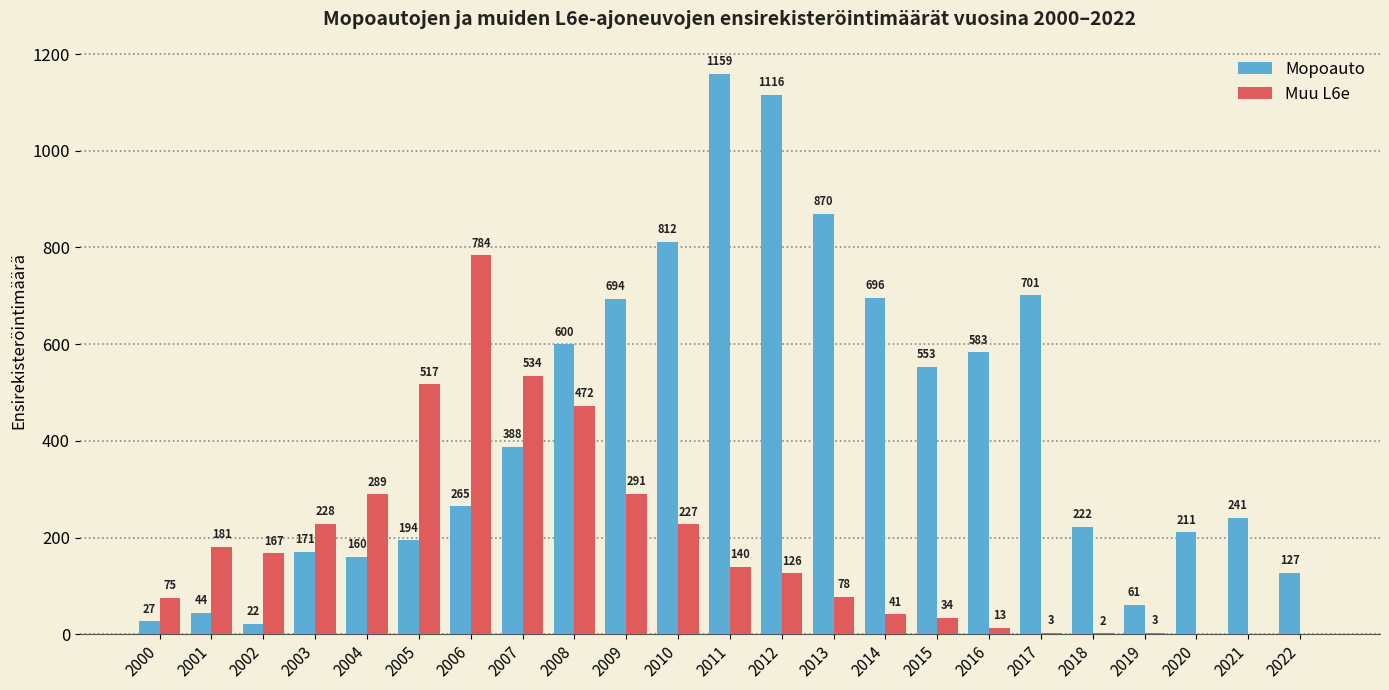

How many series are shown in this chart?

2